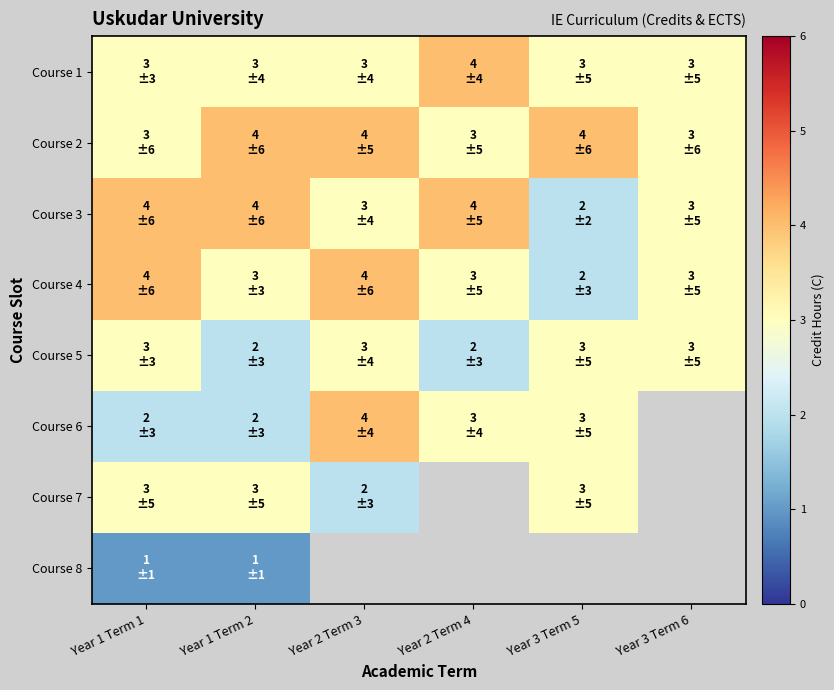

Where does the Course 4 series first go above 3?

Year 1 Term 1